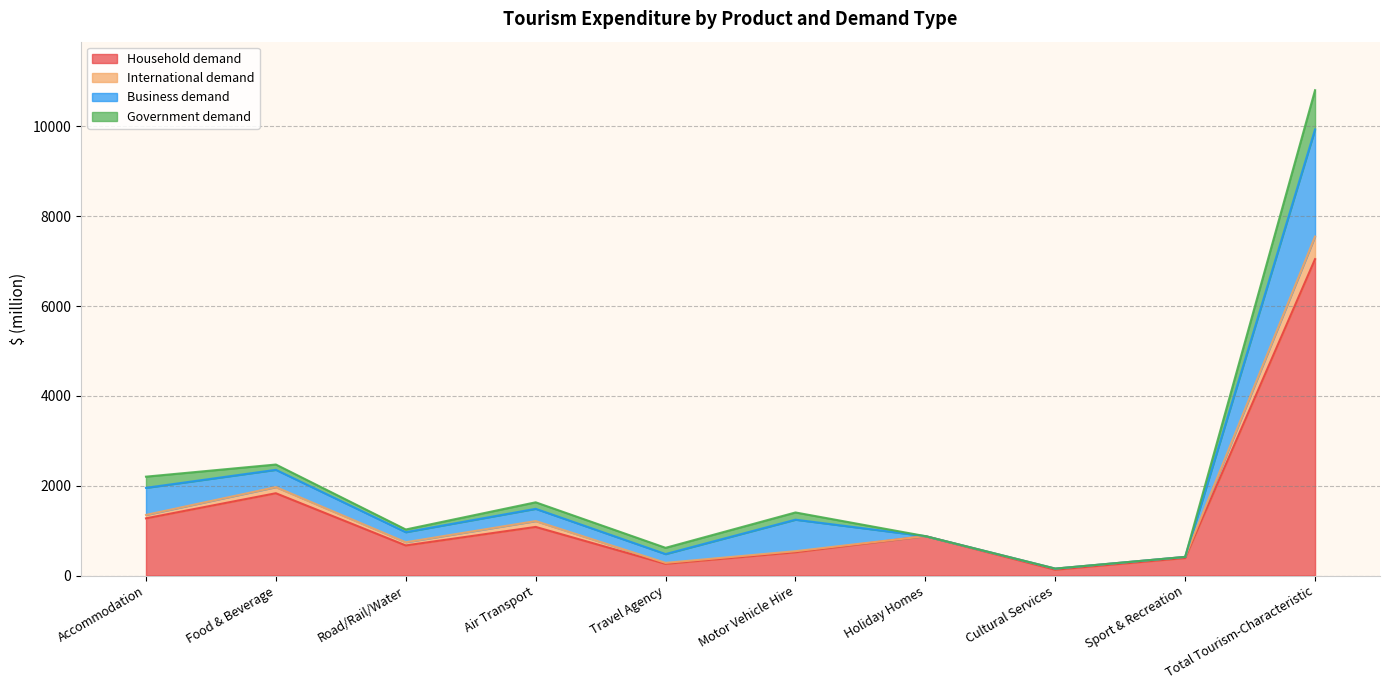

At which label is Household demand closest to 3587?

Food & Beverage